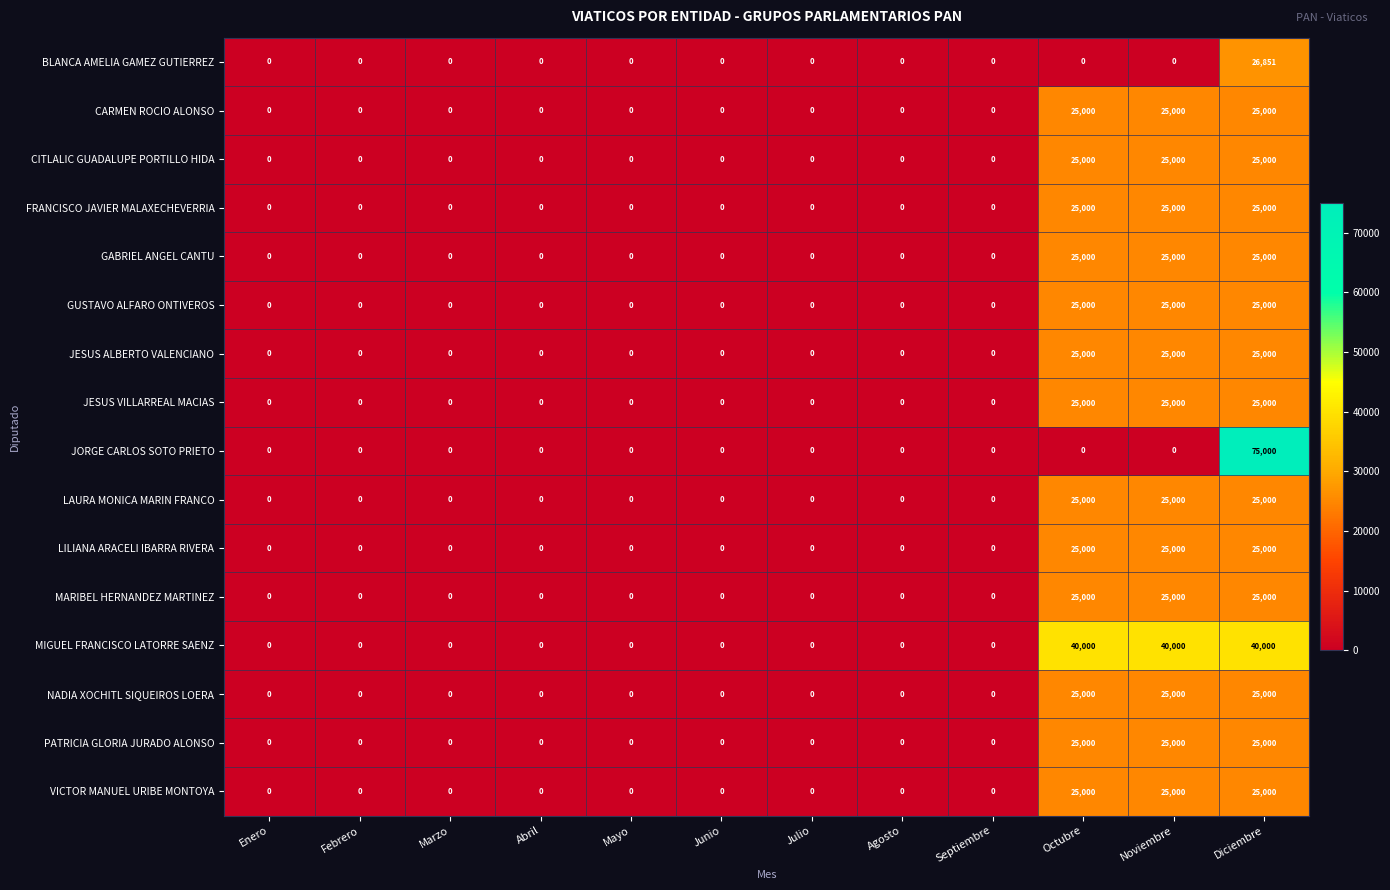

Which category has the highest value across all series?

Diciembre